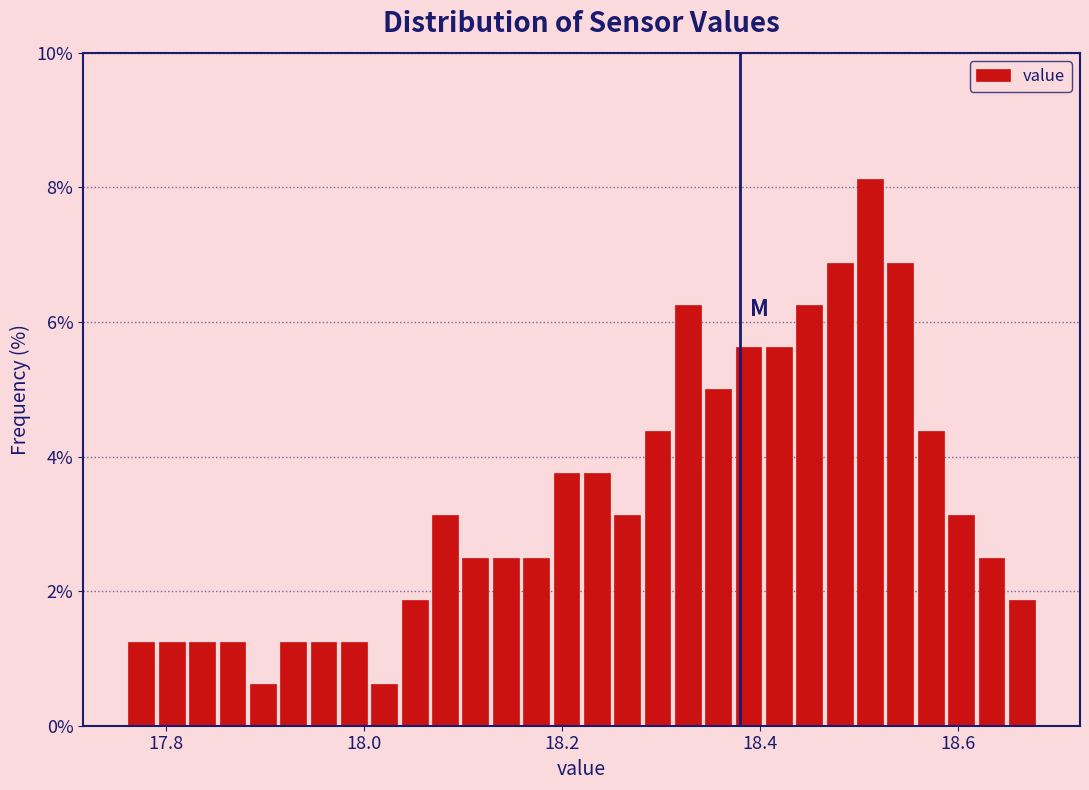

Around what value on the x-axis is the tallest bar? Give the approximate position of its centre, as read against the axis.

18.52